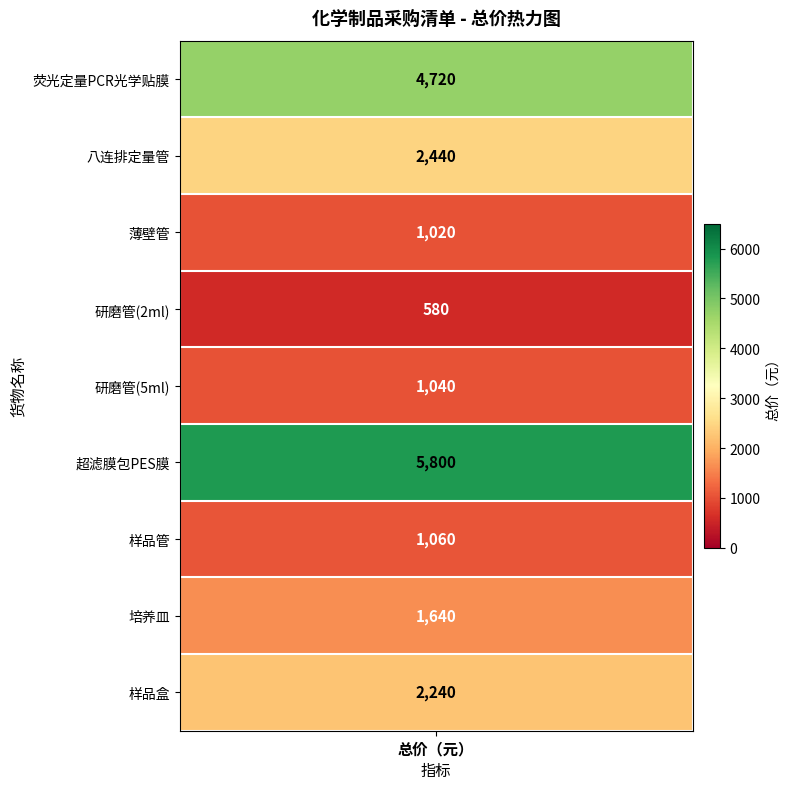

What value does the data have at 超滤膜包PES膜, to the nearest 50?

5800